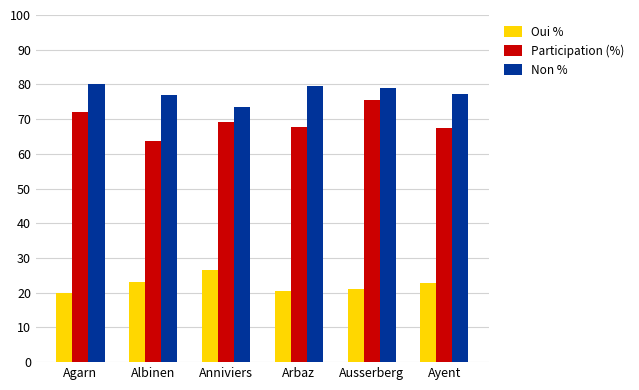

How many data points does each series have?

6